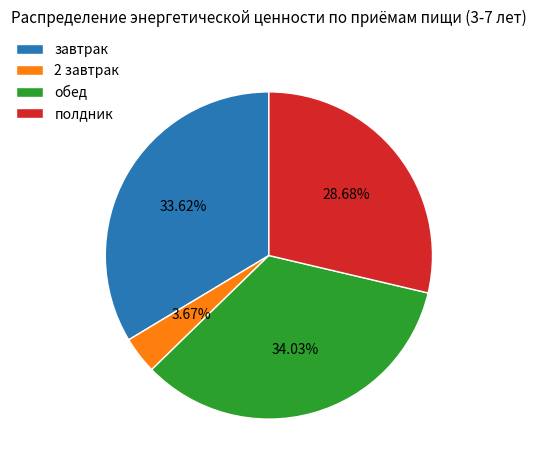

To the nearest percent, what is the difference between the завтрак and 2 завтрак slice percentages?

30%